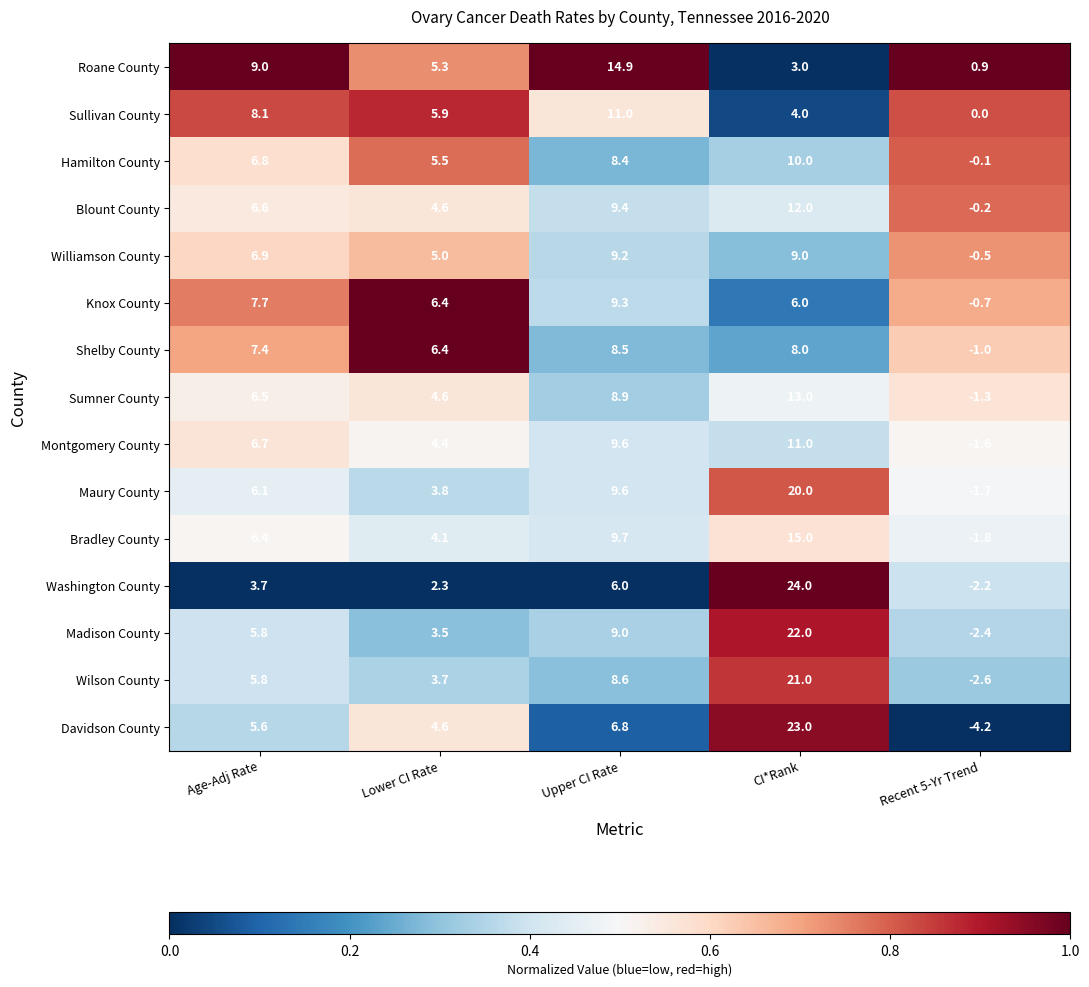

What is the spread (max minus min) of values at Upper CI Rate?

8.9